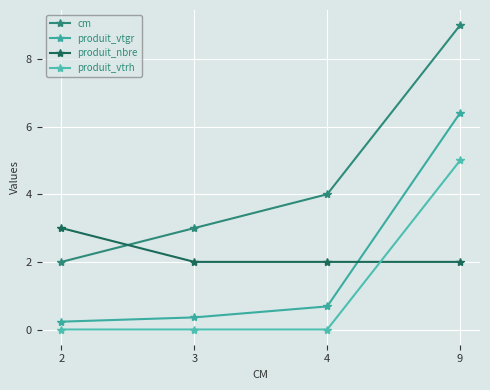

How many lines are shown in the chart?

4